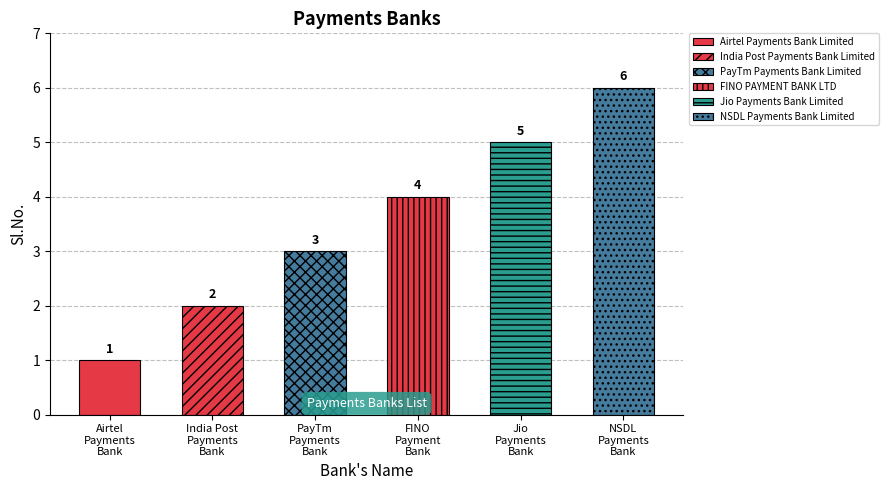

Reading left to right, what are all the values shown in this chart?

1	2	3	4	5	6